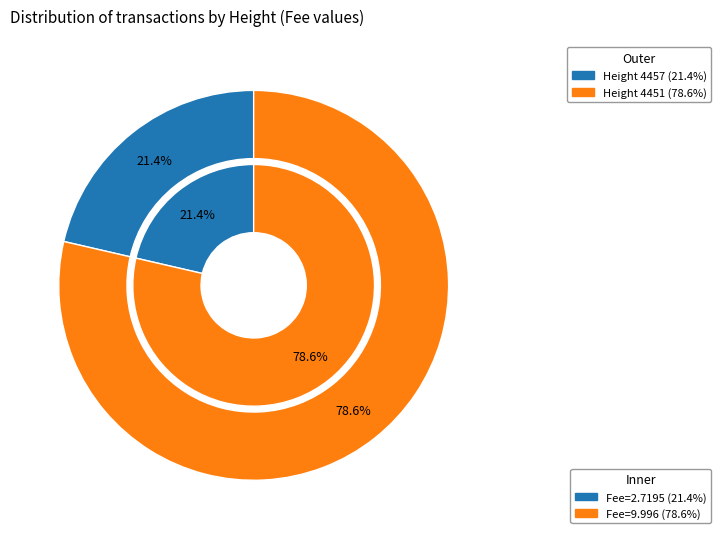

How many slices are in this pie chart?

2